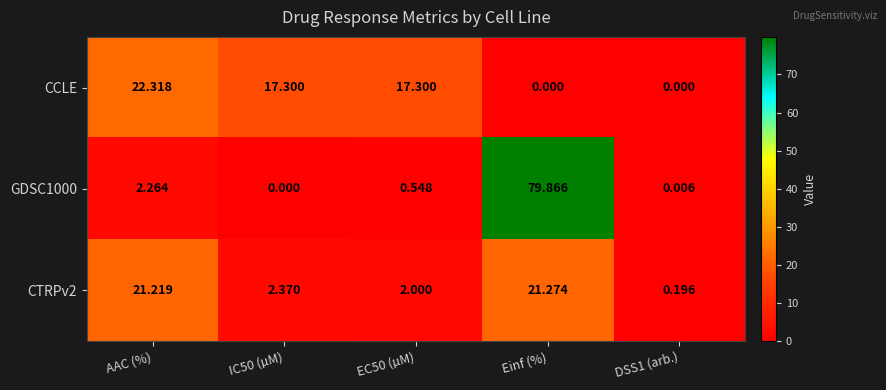

At which label does CCLE reach its peak?

AAC (%)